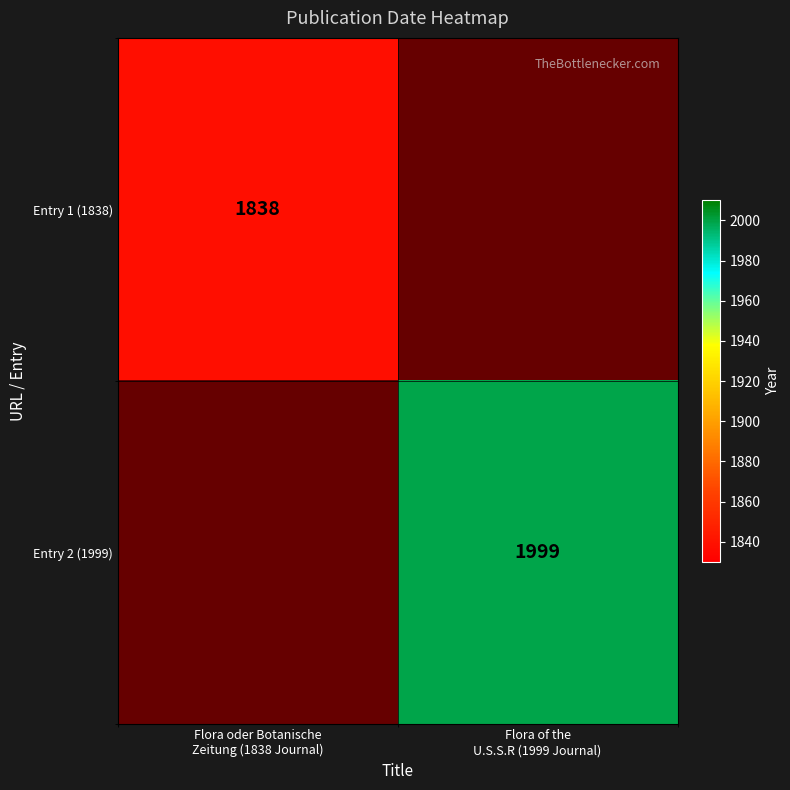

Between Flora oder Botanische
Zeitung (1838 Journal) and Flora of the
U.S.S.R (1999 Journal), which is larger?

Flora of the
U.S.S.R (1999 Journal)